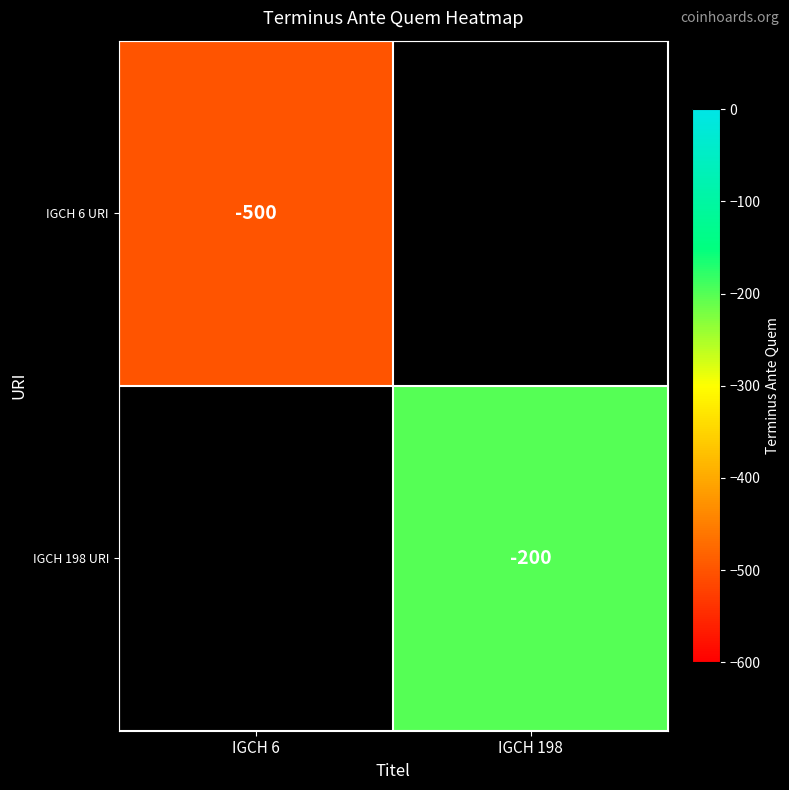

True or false: IGCH 6 URI has a value of -725 at IGCH 6.

False